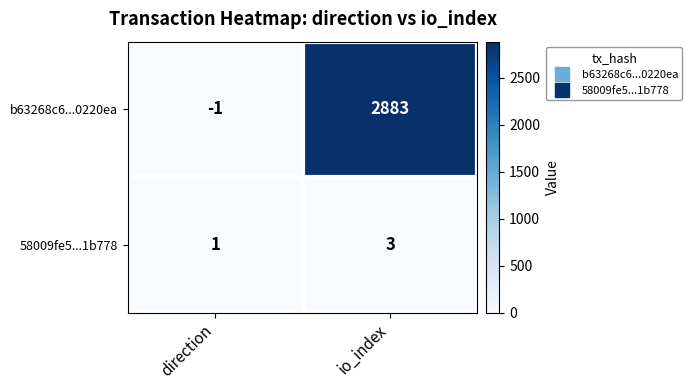

Rank the series at io_index from lowest to highest value.

58009fe5...1b778, b63268c6...0220ea